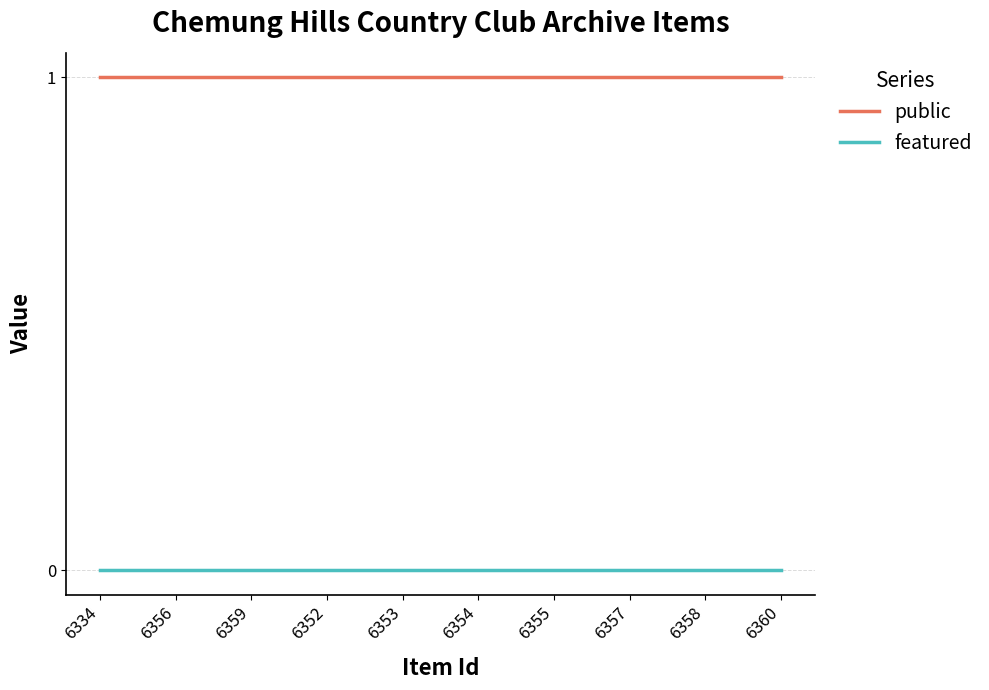

Is the value of public at 6355 greater than the value of featured at 6353?

Yes